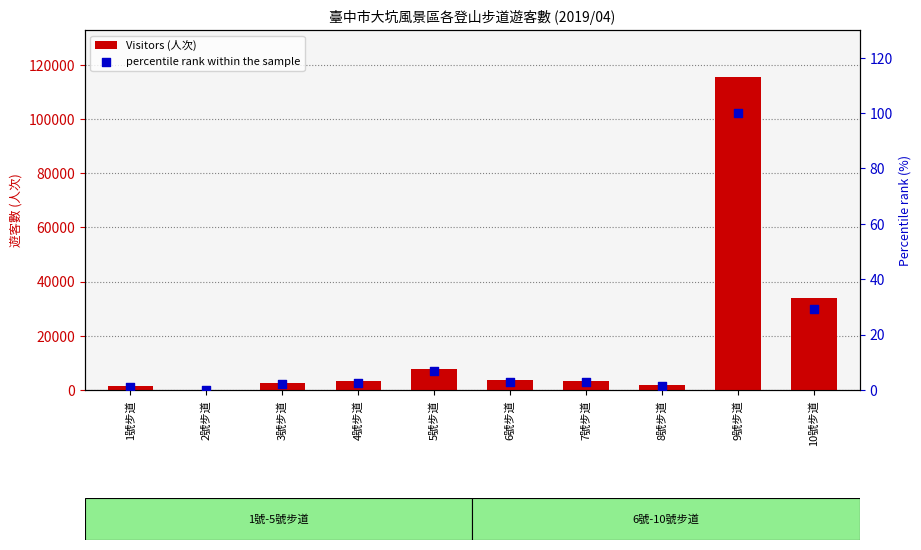

What are all the series names shown in the legend?

Visitors (人次), percentile rank within the sample